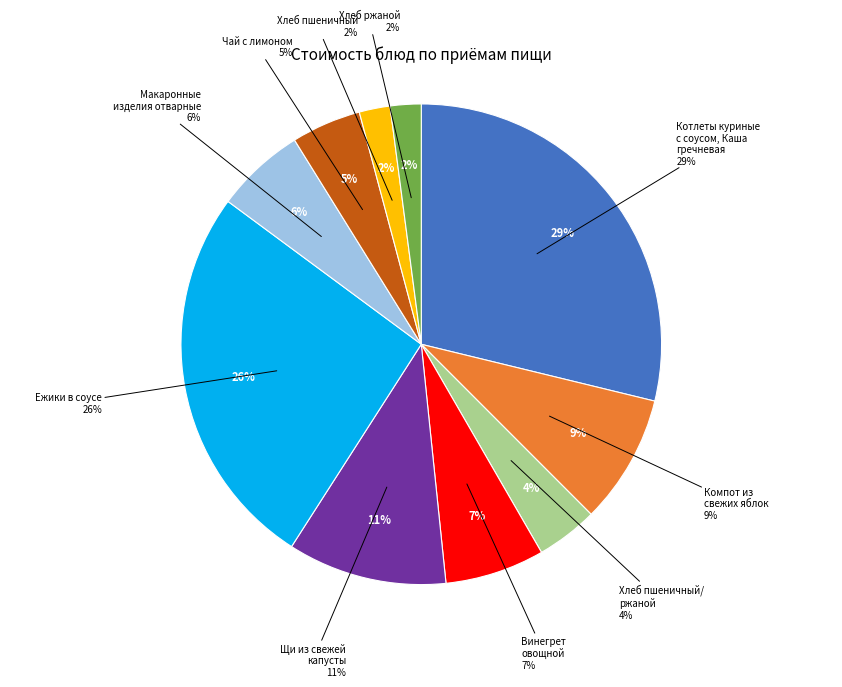

Which has a higher value, Компот из свежих яблок or Ежики в соусе?

Ежики в соусе